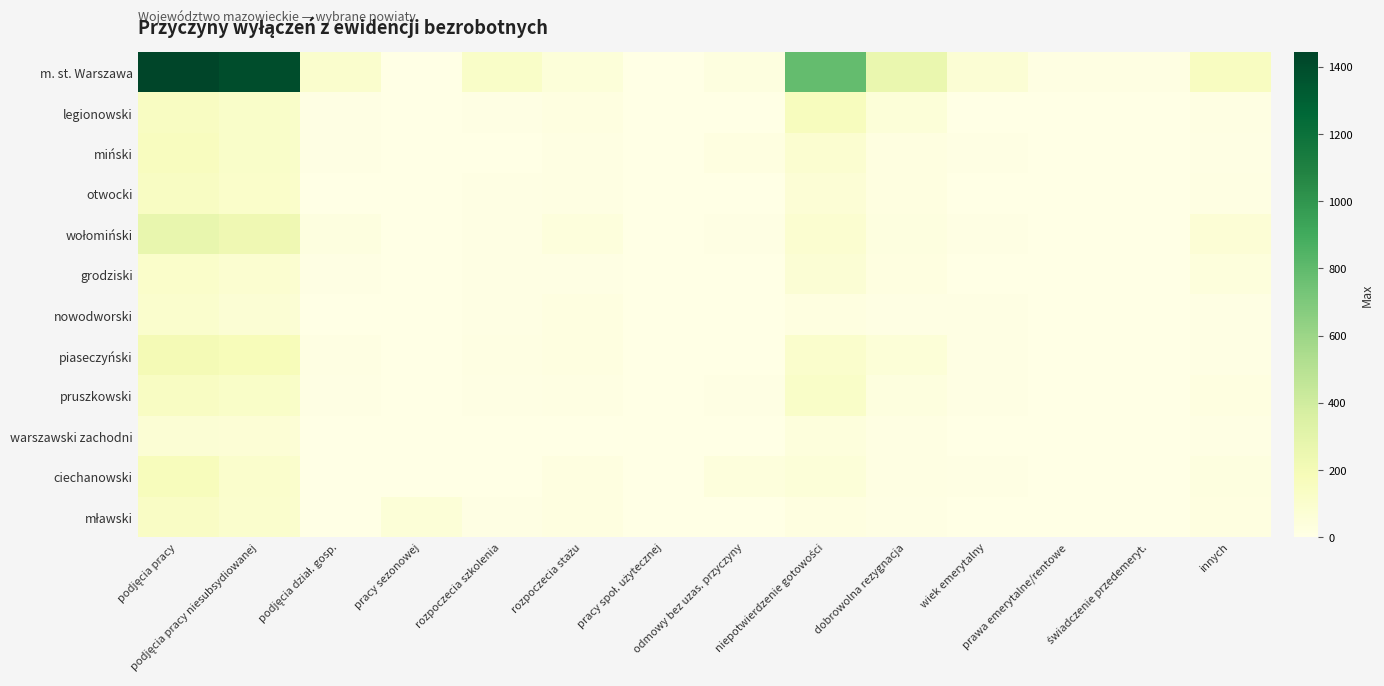

Rank the series by their maximum value, from highest to lowest.

m. st. Warszawa, wołomiński, piaseczyński, ciechanowski, legionowski, miński, pruszkowski, otwocki, mławski, grodziski, nowodworski, warszawski zachodni